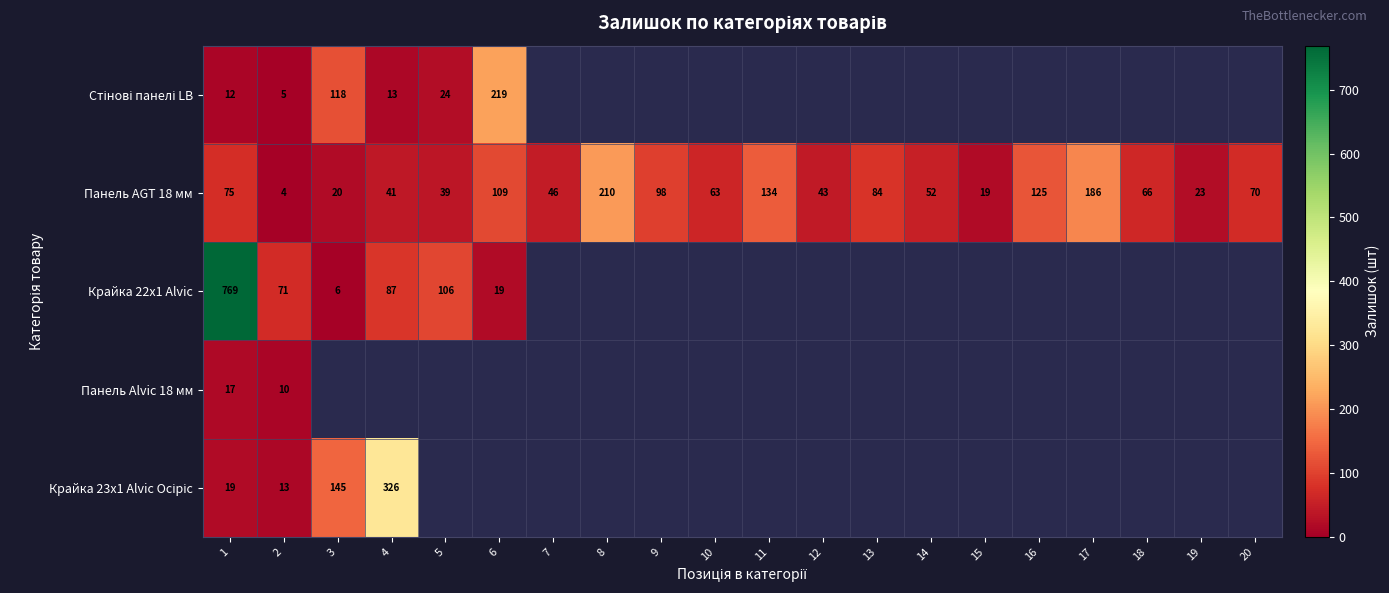

The value of Панель AGT 18 мм at 3 is 20. True or false?

True